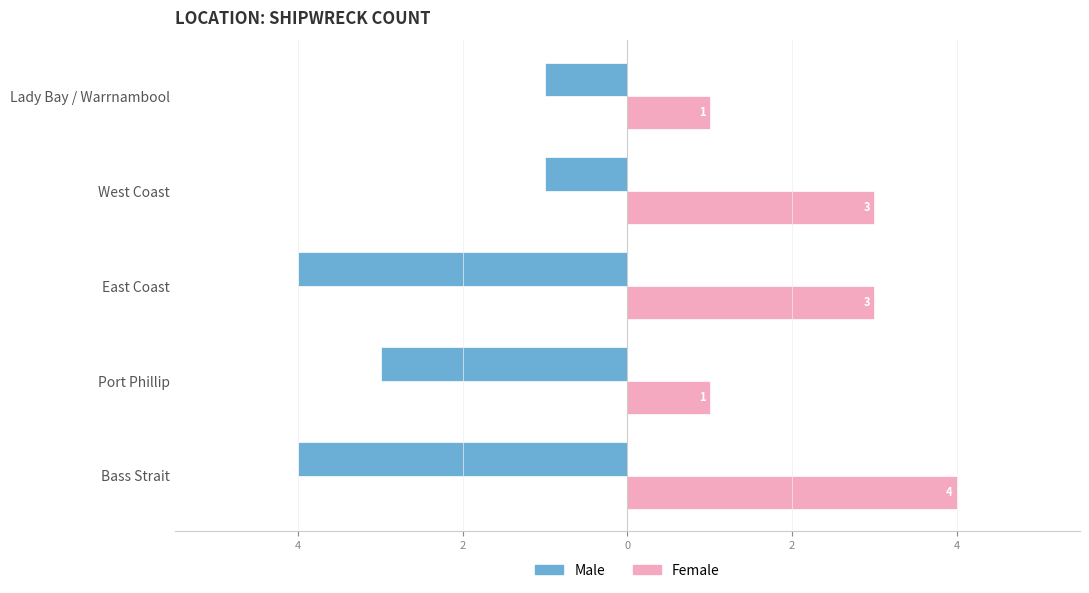

What are all the series names shown in the legend?

Male, Female